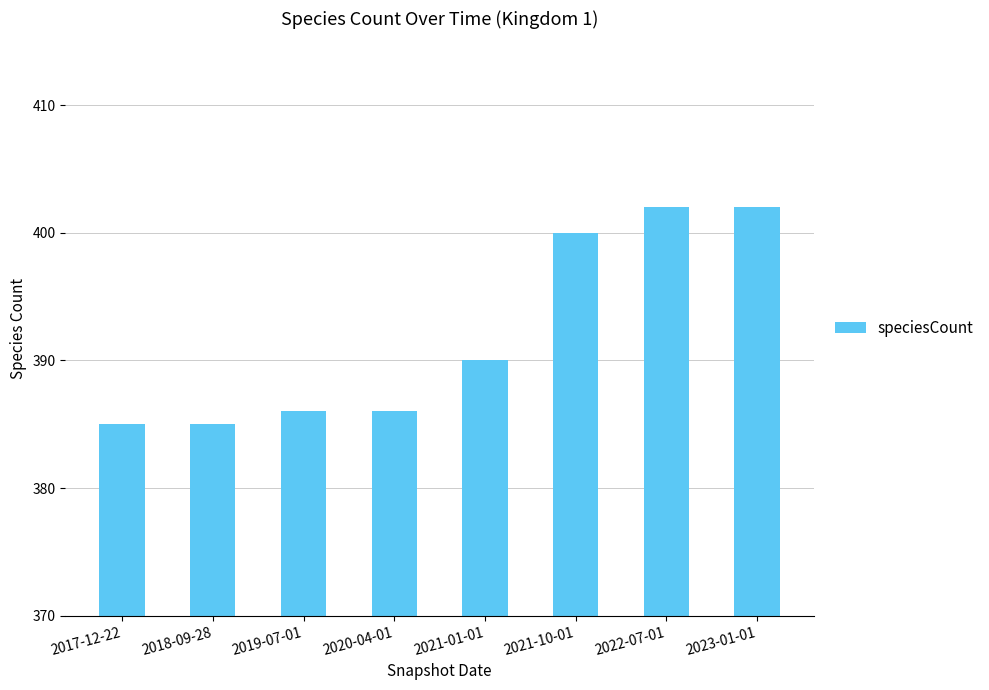

Reading left to right, list all the values displayed in this chart.

385	385	386	386	390	400	402	402